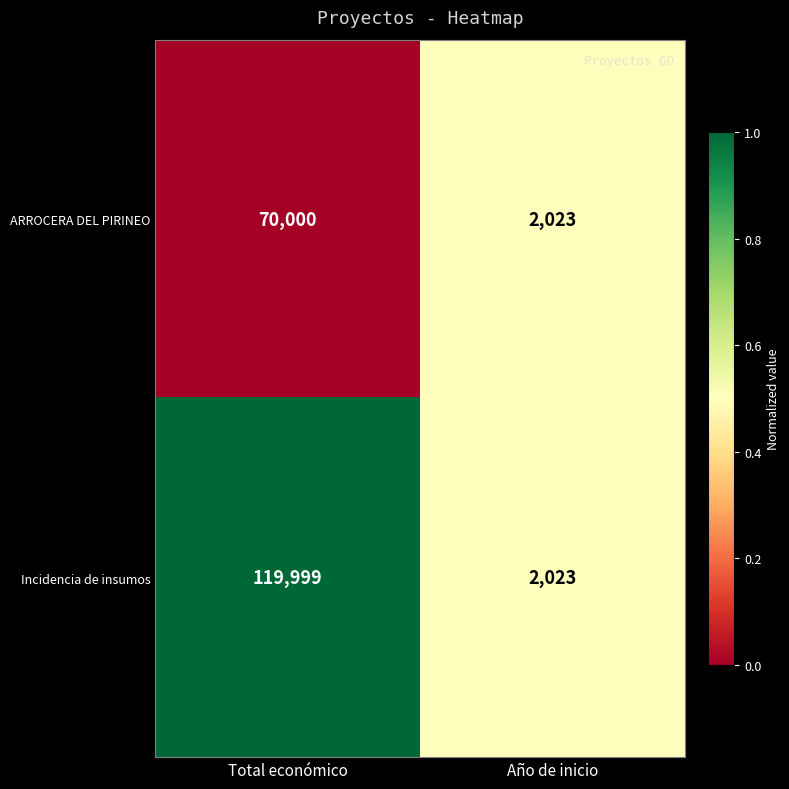

Rank the series by their average value, from highest to lowest.

Incidencia de insumos, ARROCERA DEL PIRINEO